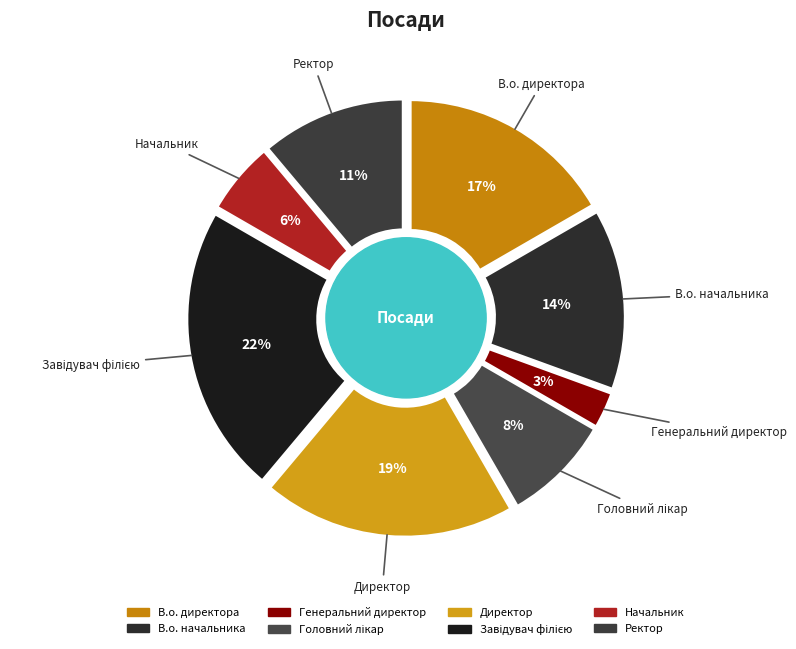

What portion of the pie excludes В.о. директора?

83.3%